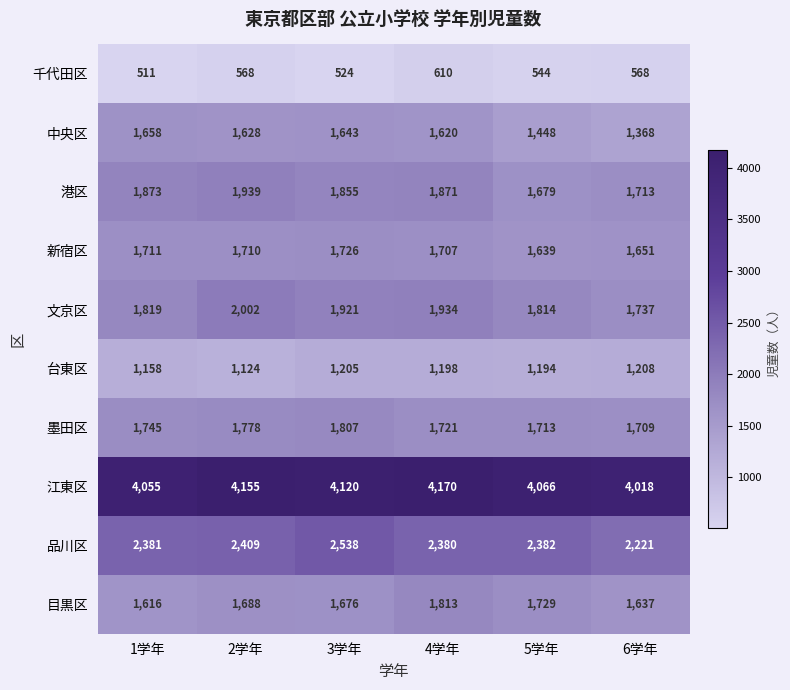

At 2学年, list the series in order from smallest to largest.

千代田区, 台東区, 中央区, 目黒区, 新宿区, 墨田区, 港区, 文京区, 品川区, 江東区